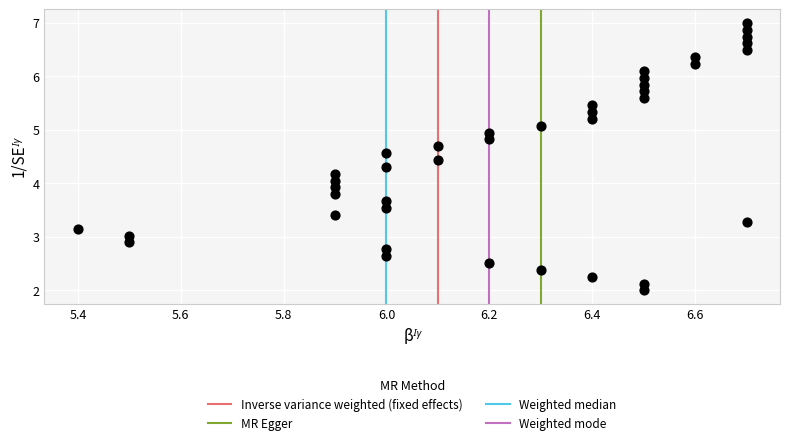

What is the range of X values (max minus min)?

1.3